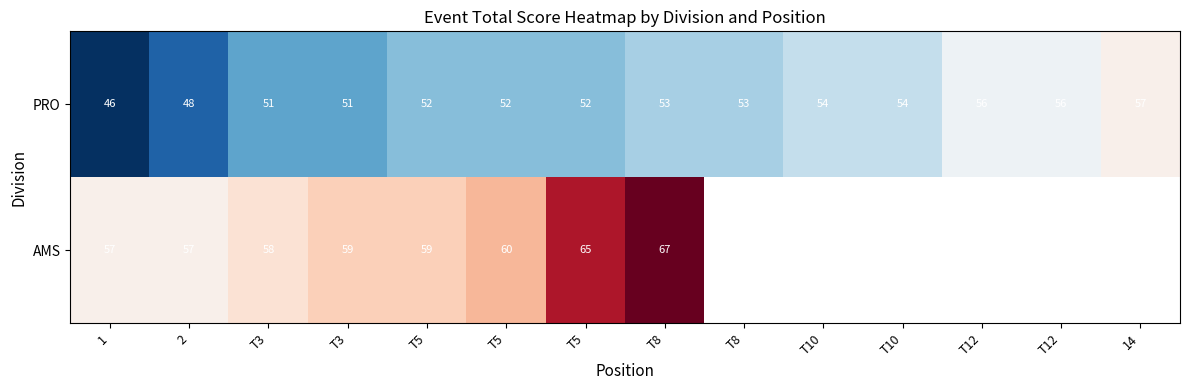

How many data points in PRO are above 53?

5